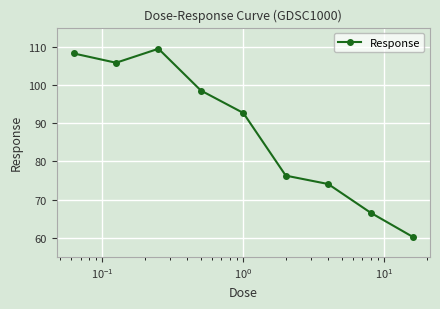

What is the value of the 4th point from the left?

98.5